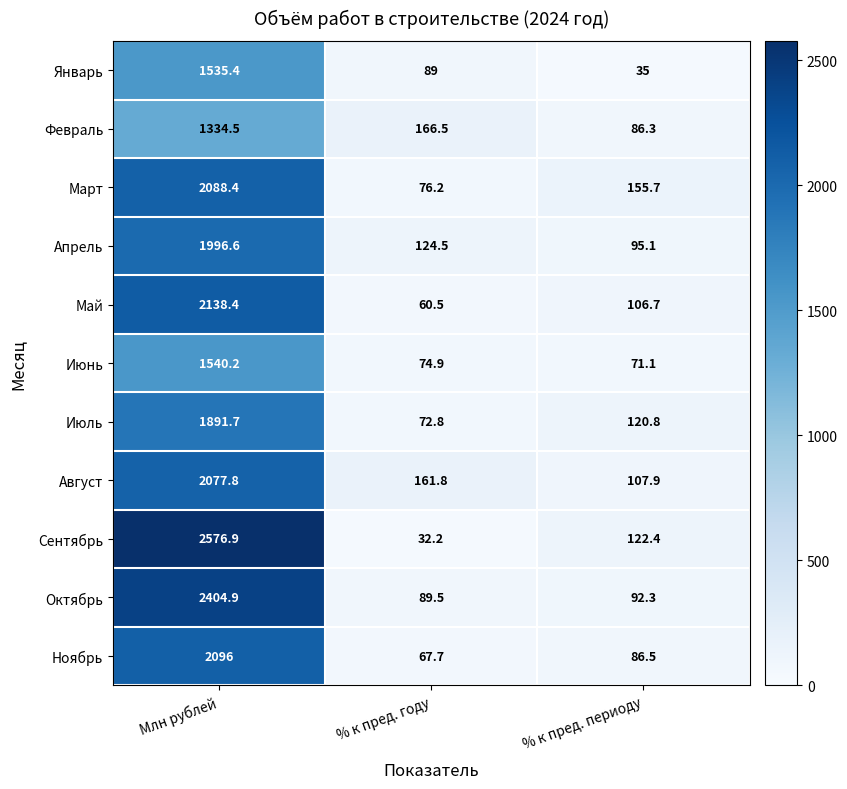

Count the number of data series in this chart.

11